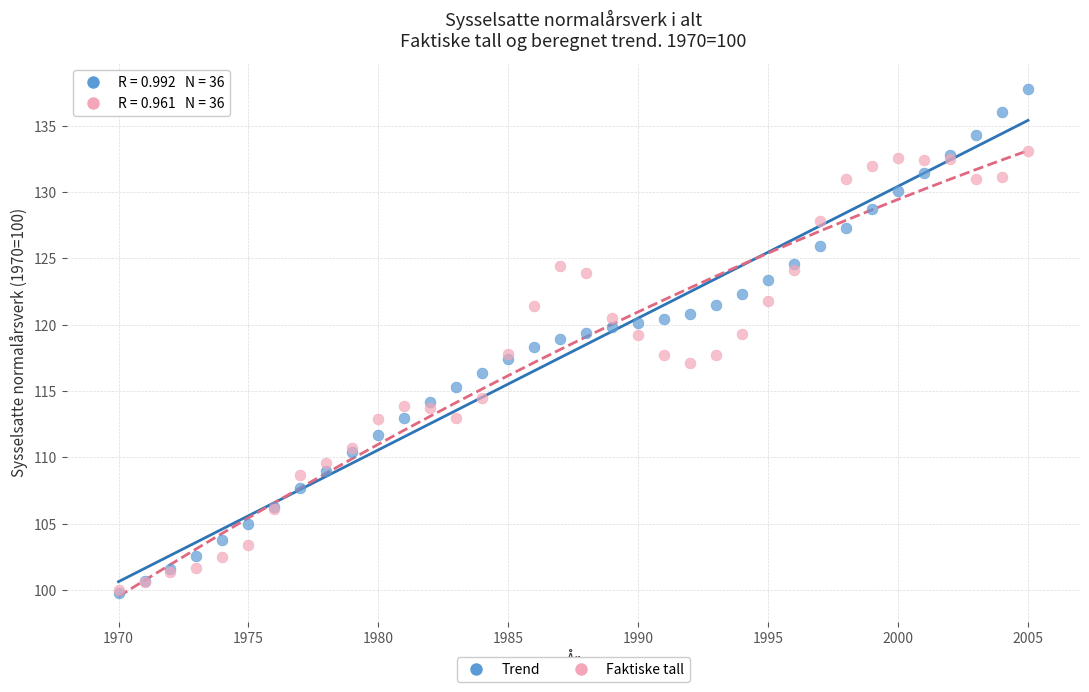

Which series has the largest Y range (max minus min)?

Trend